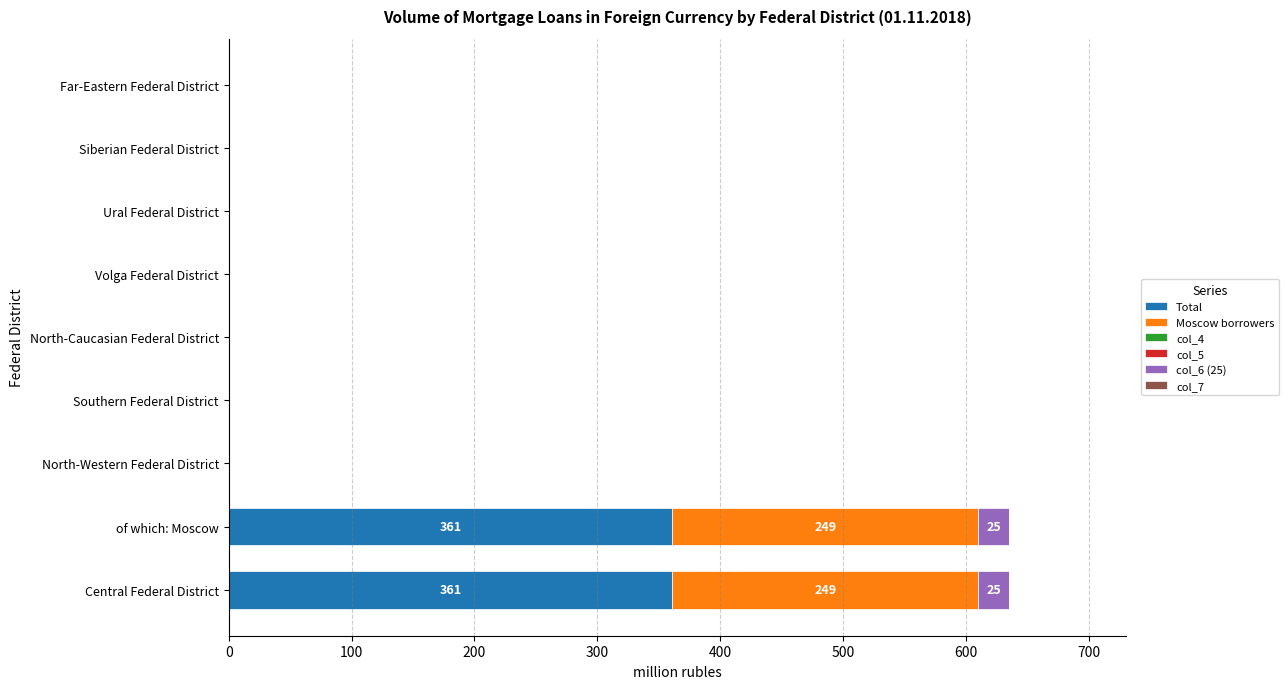

What is the maximum value for Total?

361